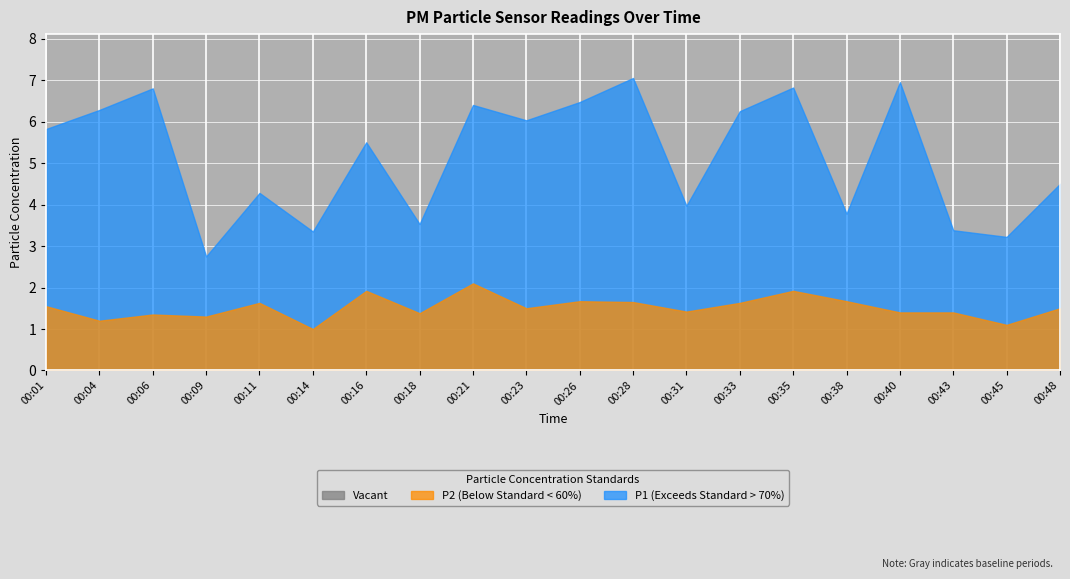

At which label does P2 reach its minimum?

00:14